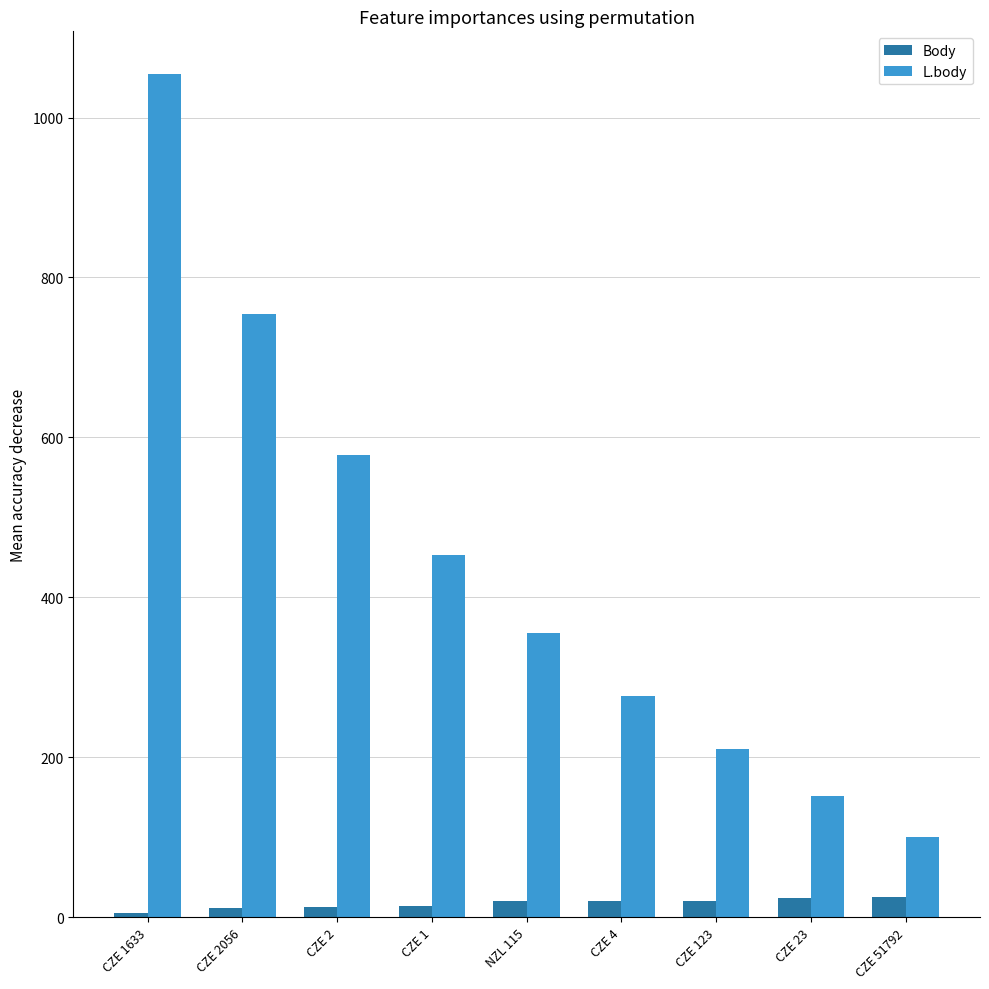

What position from the right is CZE 4?

4